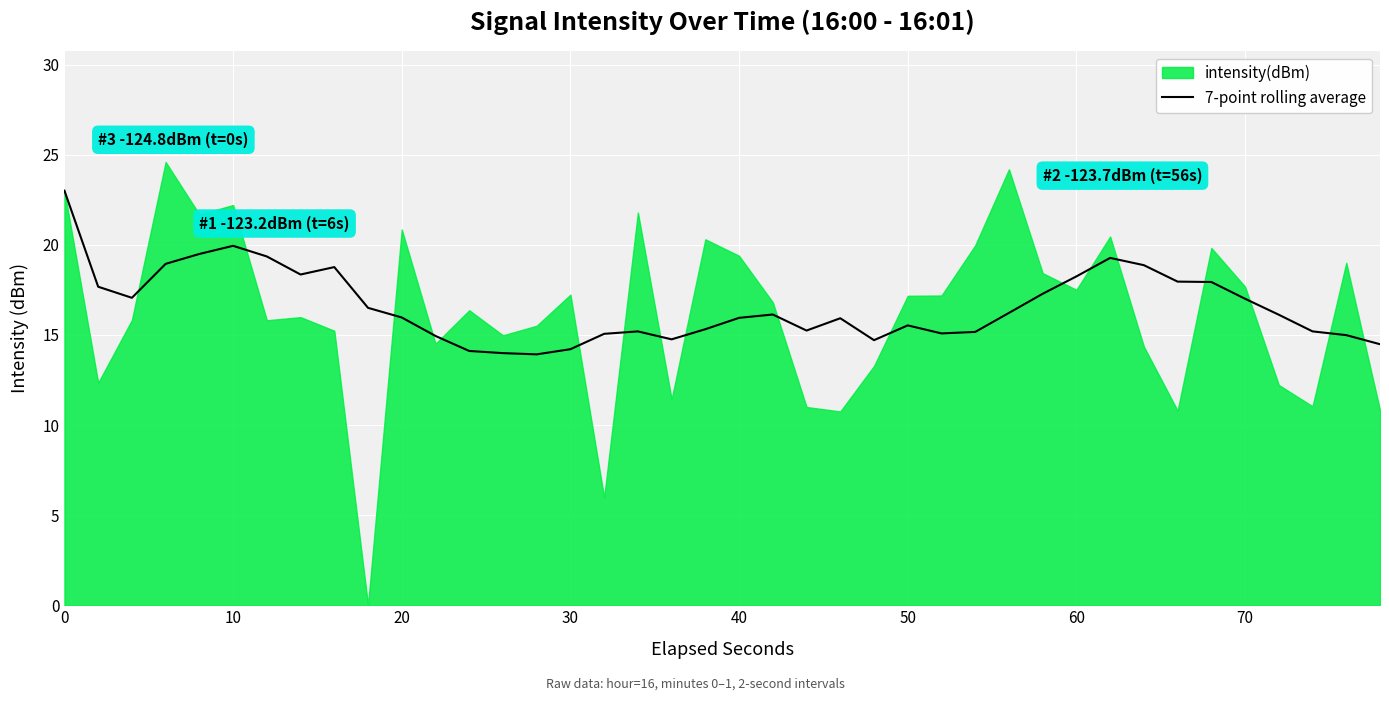

Is it true that 7-point rolling average equals 23.0 at 0?

True